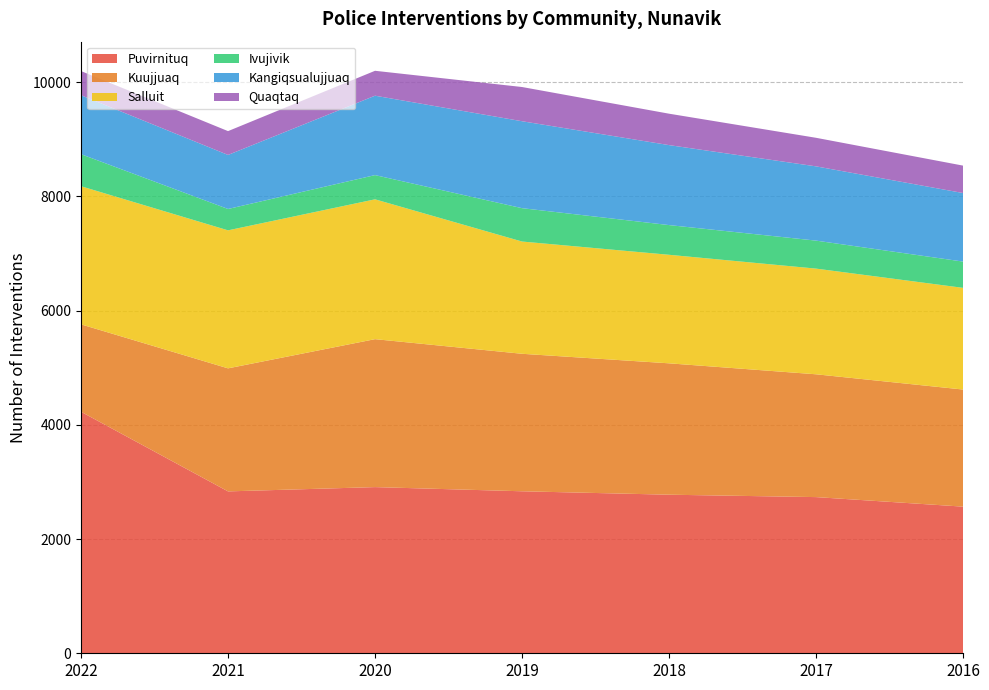

Reading left to right, list all the values displayed in this chart.

Puvirnituq: 4228	2834	2909	2836	2776	2734	2567
Kuujjuaq: 1530	2154	2590	2407	2300	2150	2050
Salluit: 2418	2416	2448	1965	1900	1850	1780
Ivujivik: 561	374	424	584	520	490	460
Kangiqsualujjuaq: 1032	946	1390	1522	1400	1300	1200
Quaqtaq: 423	417	436	599	550	500	480